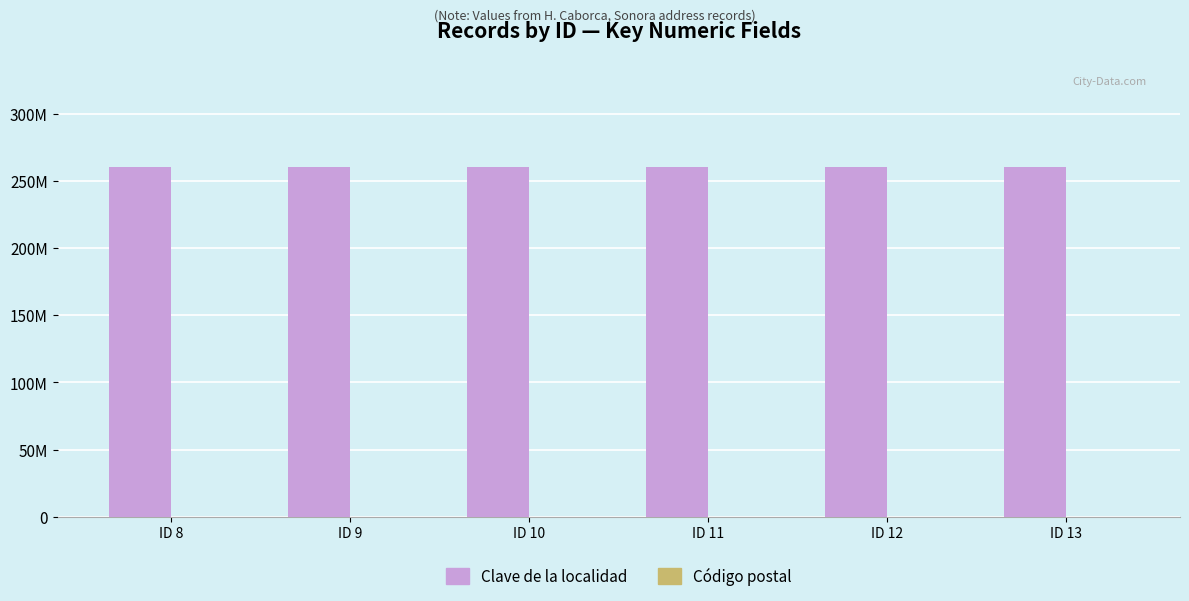

Are the bars grouped side by side (vs. stacked)?

Yes